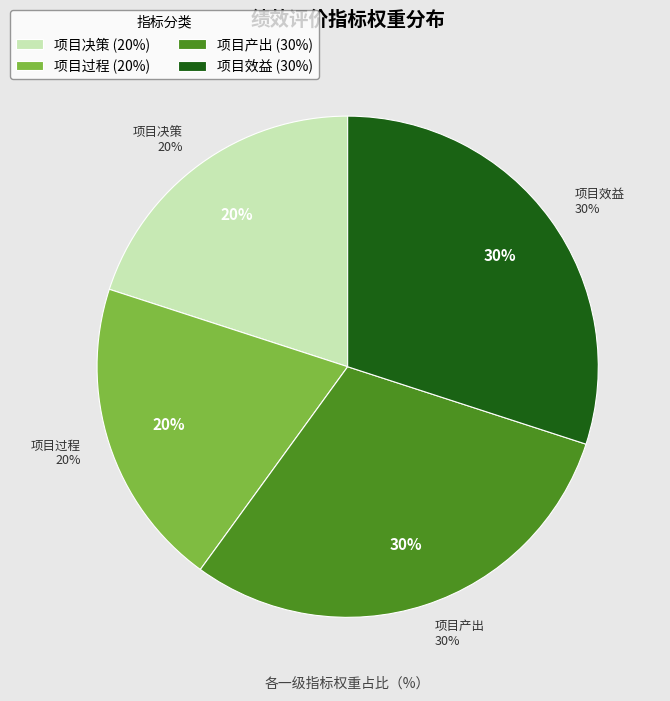

To the nearest percent, what percentage of the pie is 项目效益?

30%